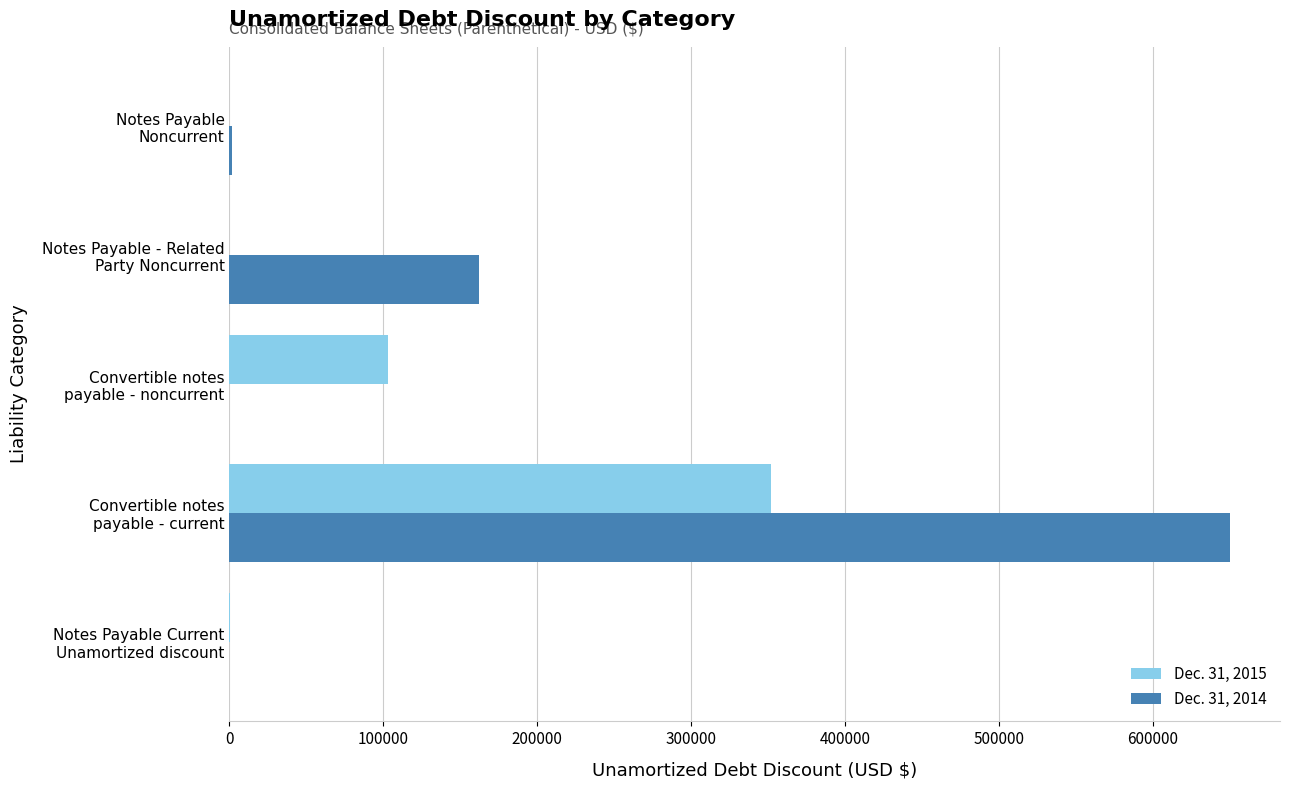

Which series has the largest total across all categories?

Dec. 31, 2014